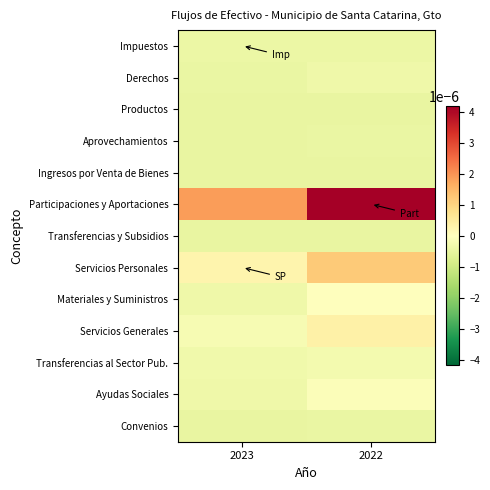

Reading left to right, extract all data points from this chart.

Impuestos: 2023=-0.0	2022=-0.0
Derechos: 2023=-0.0	2022=-0.0
Productos: 2023=-0.0	2022=-0.0
Aprovechamientos: 2023=-0.0	2022=-0.0
Ingresos por Venta de Bienes: 2023=-0.0	2022=-0.0
Participaciones y Aportaciones: 2023=0.0	2022=0.0
Transferencias y Subsidios: 2023=-0.0	2022=-0.0
Servicios Personales: 2023=0.0	2022=0.0
Materiales y Suministros: 2023=-0.0	2022=-0.0
Servicios Generales: 2023=-0.0	2022=0.0
Transferencias al Sector Pub.: 2023=-0.0	2022=-0.0
Ayudas Sociales: 2023=-0.0	2022=-0.0
Convenios: 2023=-0.0	2022=-0.0